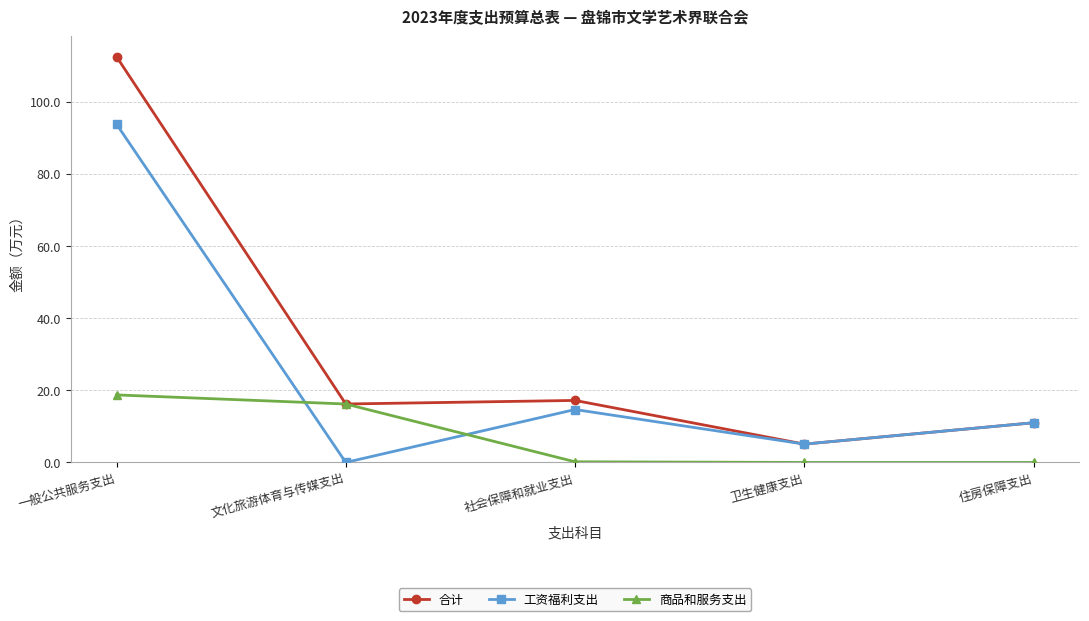

How many values in the 合计 series exceed 16?

3